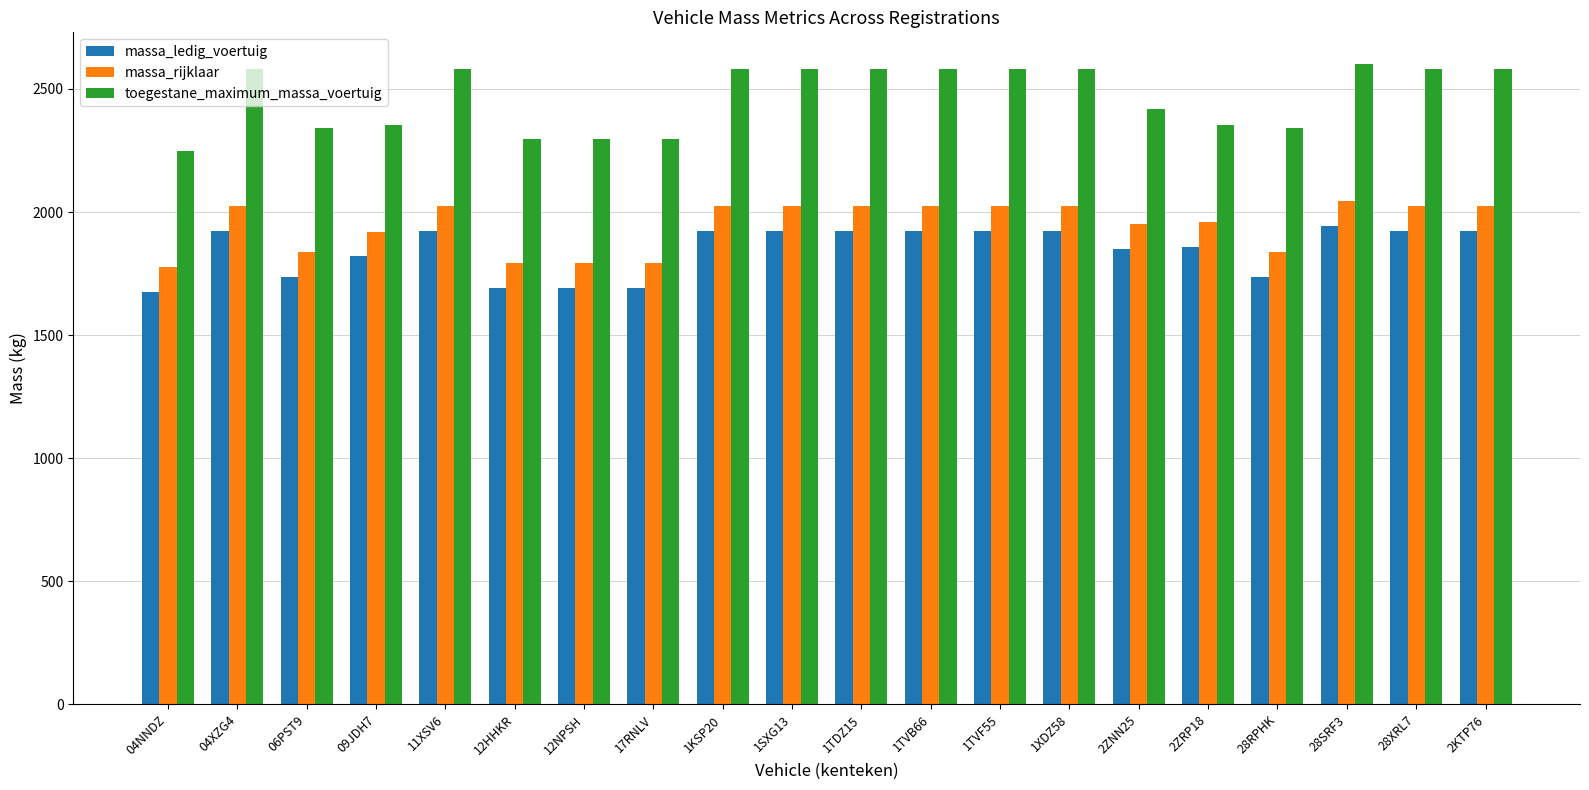

What is the greatest value displayed?

2600